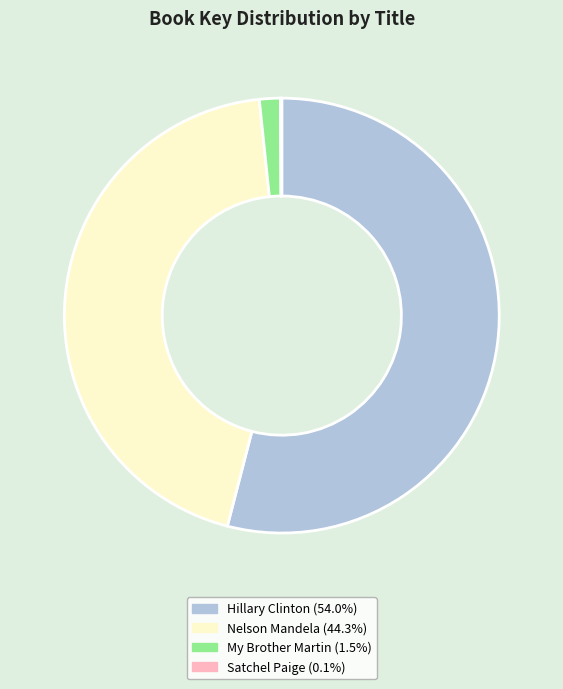

Combined, do Nelson Mandela and Hillary Clinton account for over 50%?

Yes